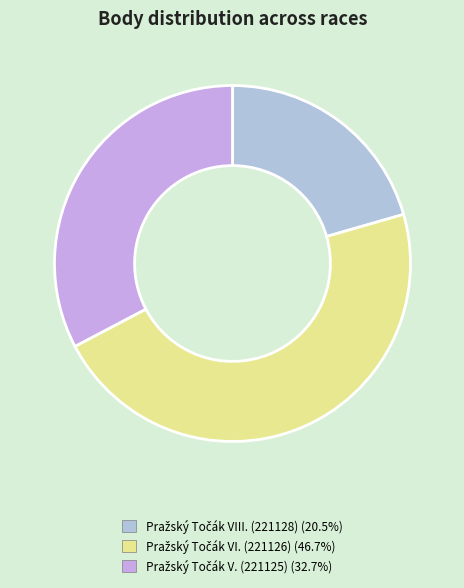

To the nearest percent, what is the difference between the Pražský Točák VIII. (221128) and Pražský Točák VI. (221126) slice percentages?

26%